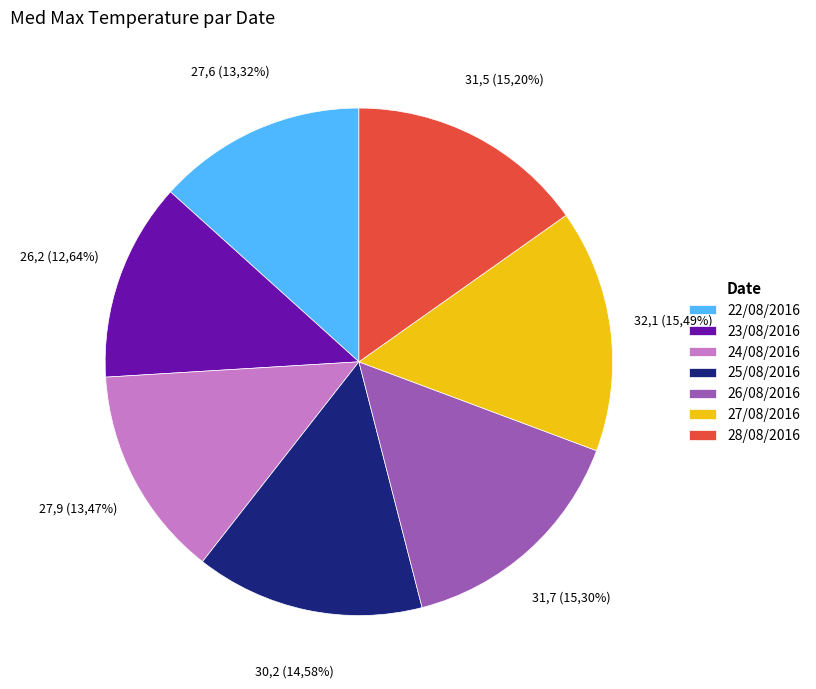

The 24/08/2016 slice represents 5% of the pie. True or false?

False